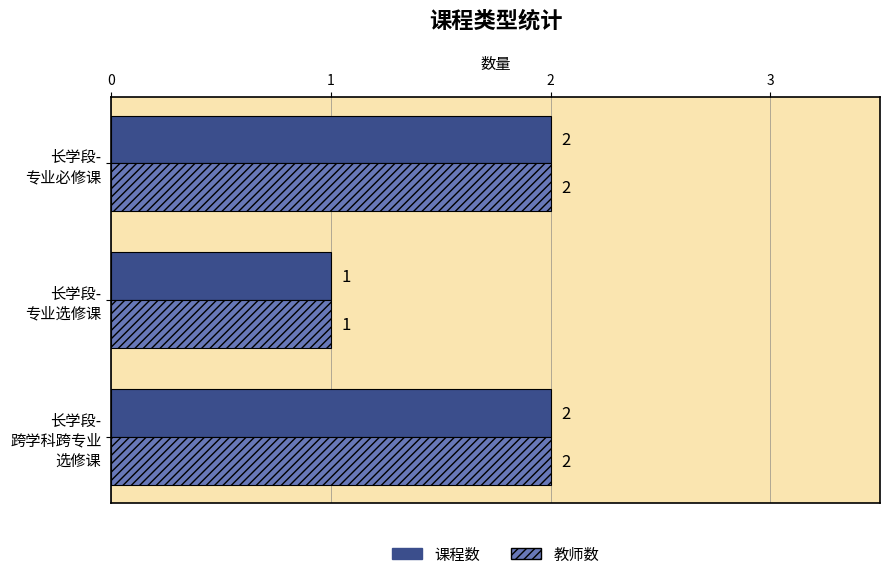

How many 教师数 values are between 1 and 2?

3